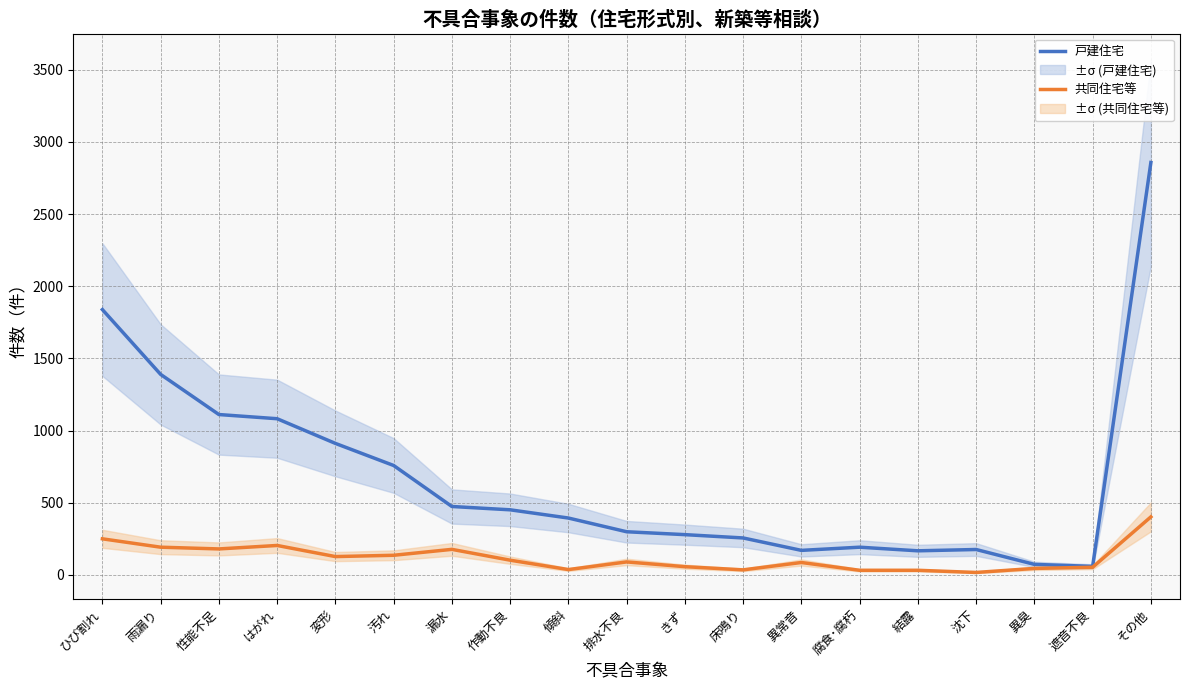

True or false: 共同住宅等 has more than 0 interior local peaks.

True